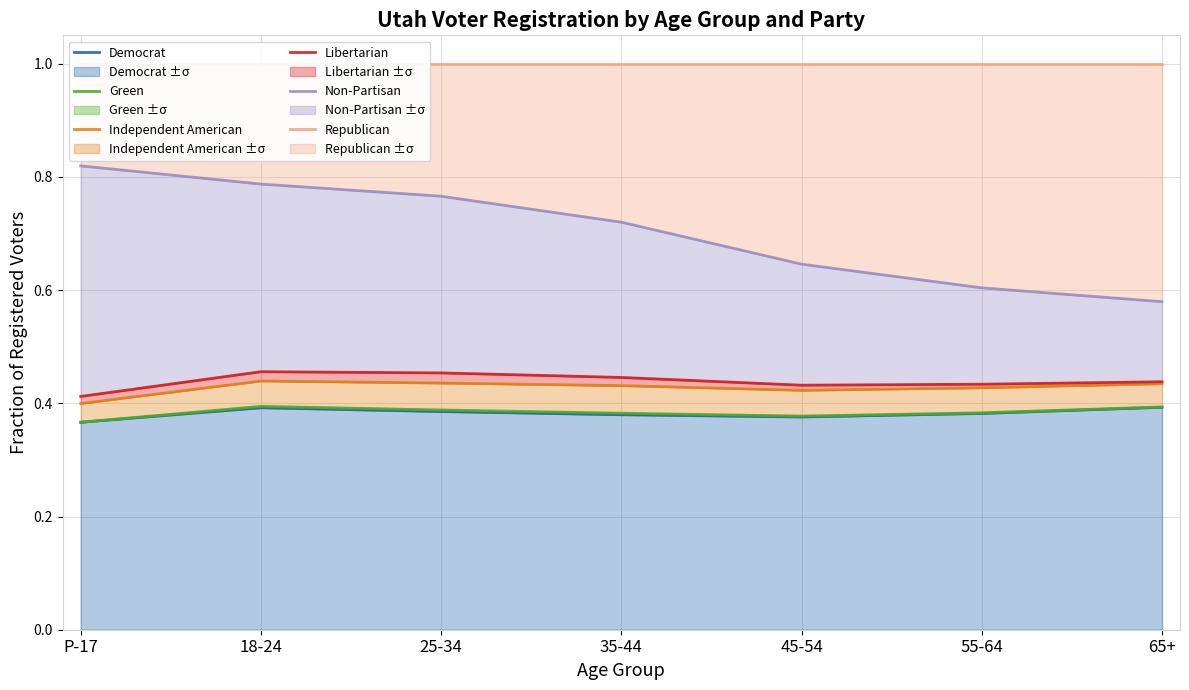

What is the spread (max minus min) of values at 45-54?

0.6